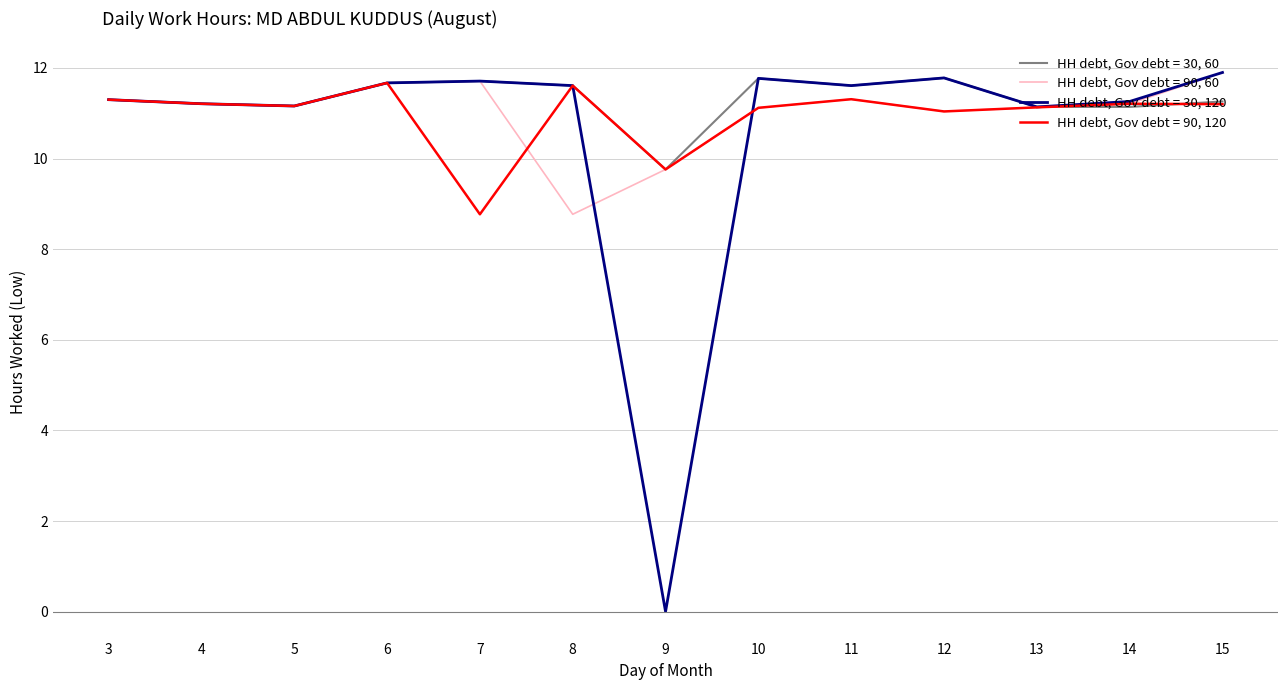

Does the chart have visible grid lines?

Yes